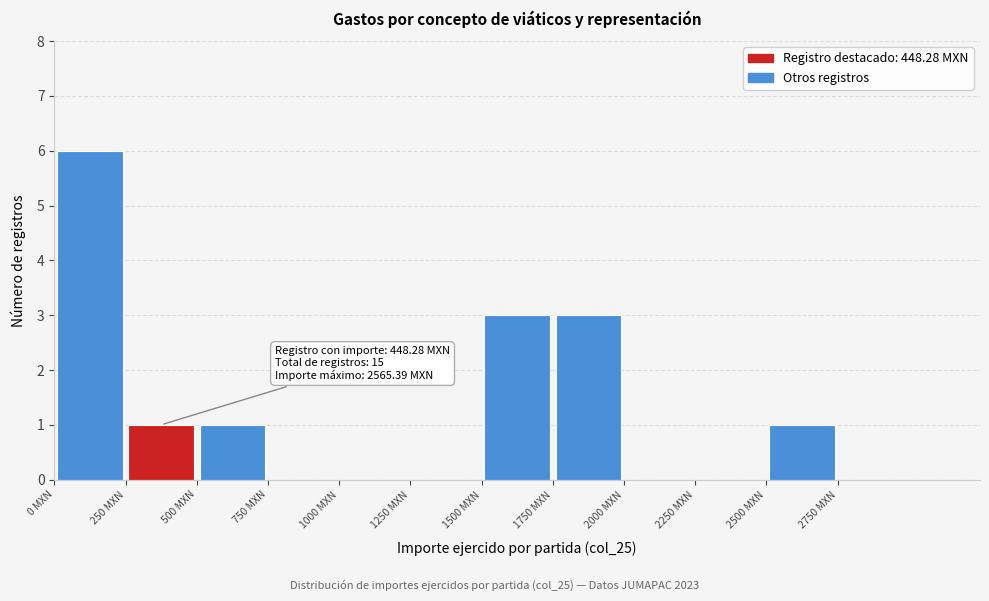

Which range on the x-axis has the tallest bar?

0 to 250